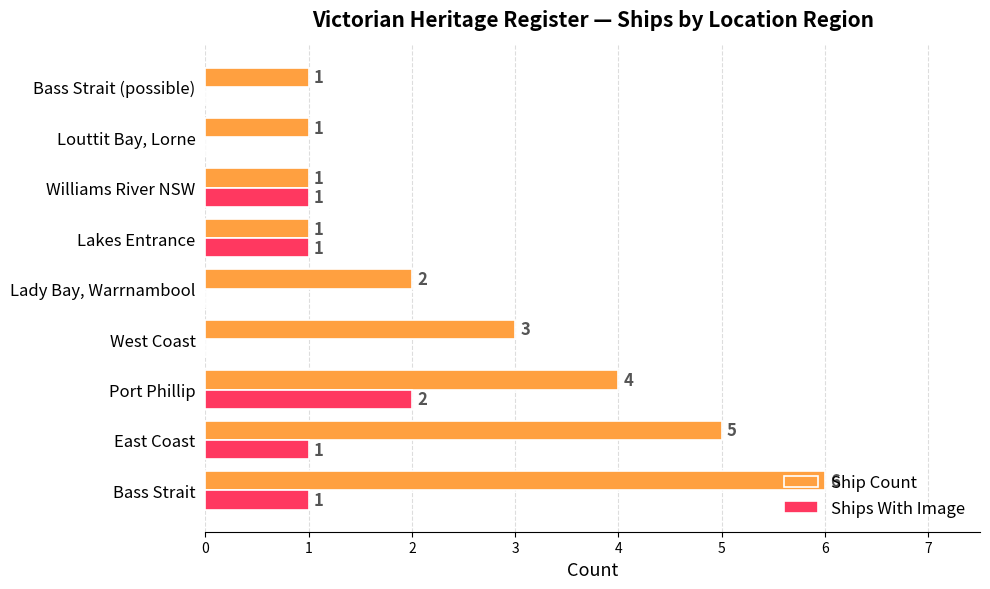

Which series changed the most between Bass Strait and Bass Strait (possible)?

Ship Count